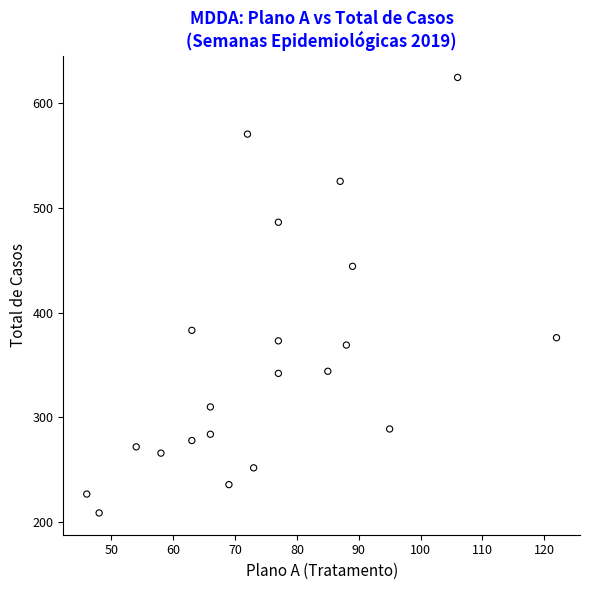

What Y value in the scatter plot is closest to 416?

444